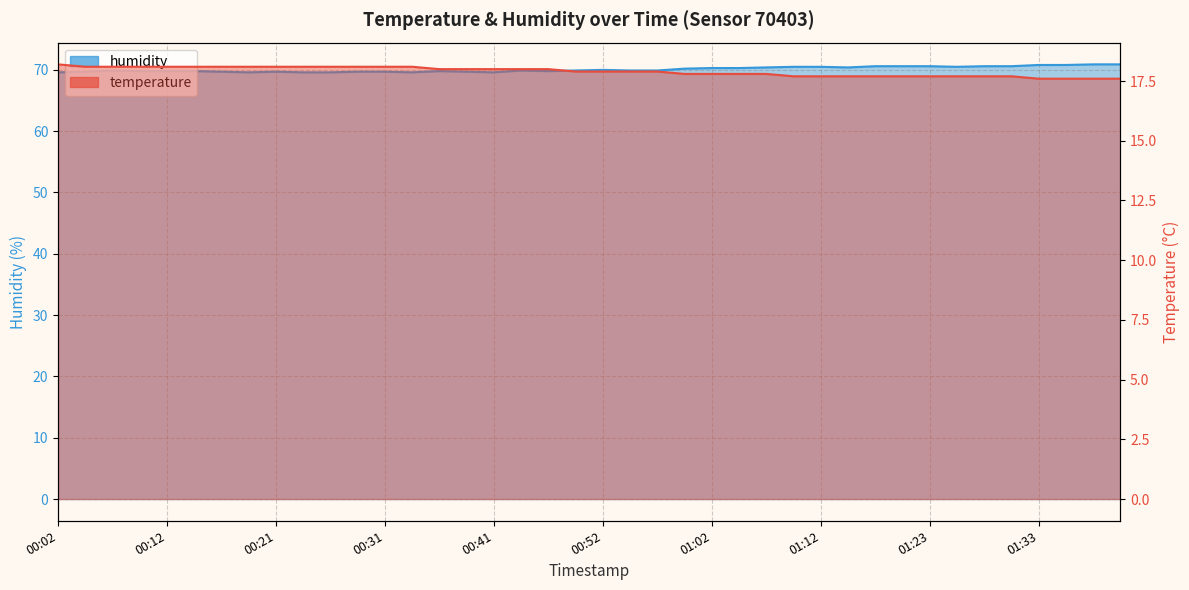

What are all the series names shown in the legend?

temperature, humidity